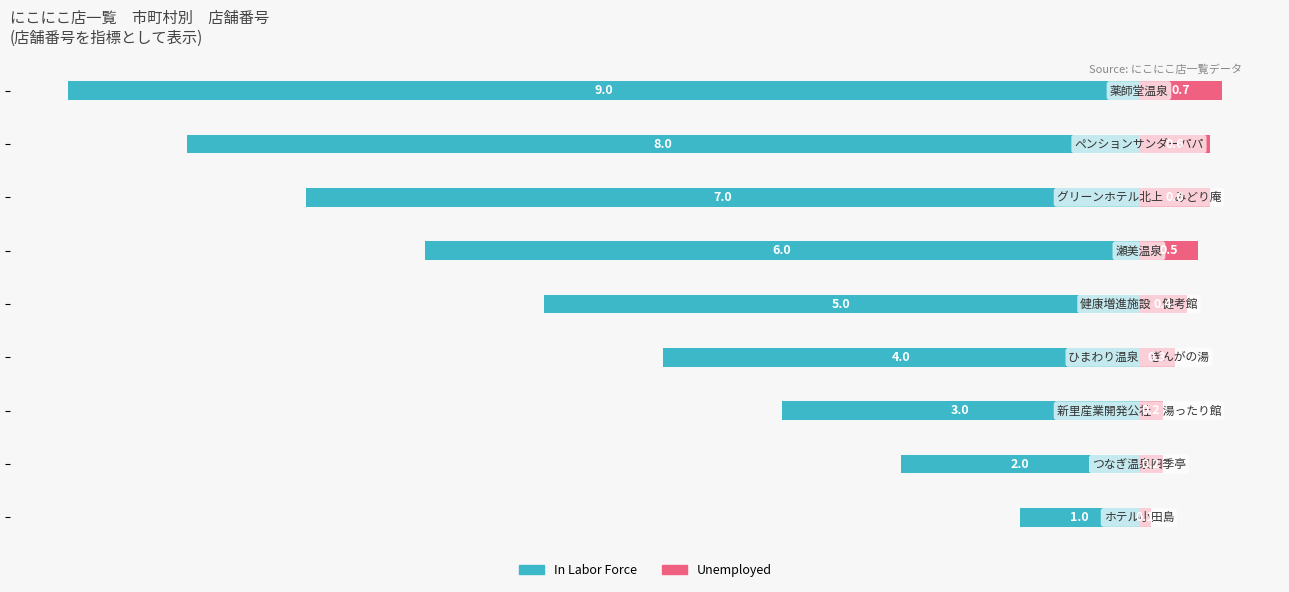

Between −8 and −2, which series saw the biggest shift?

In Labor Force